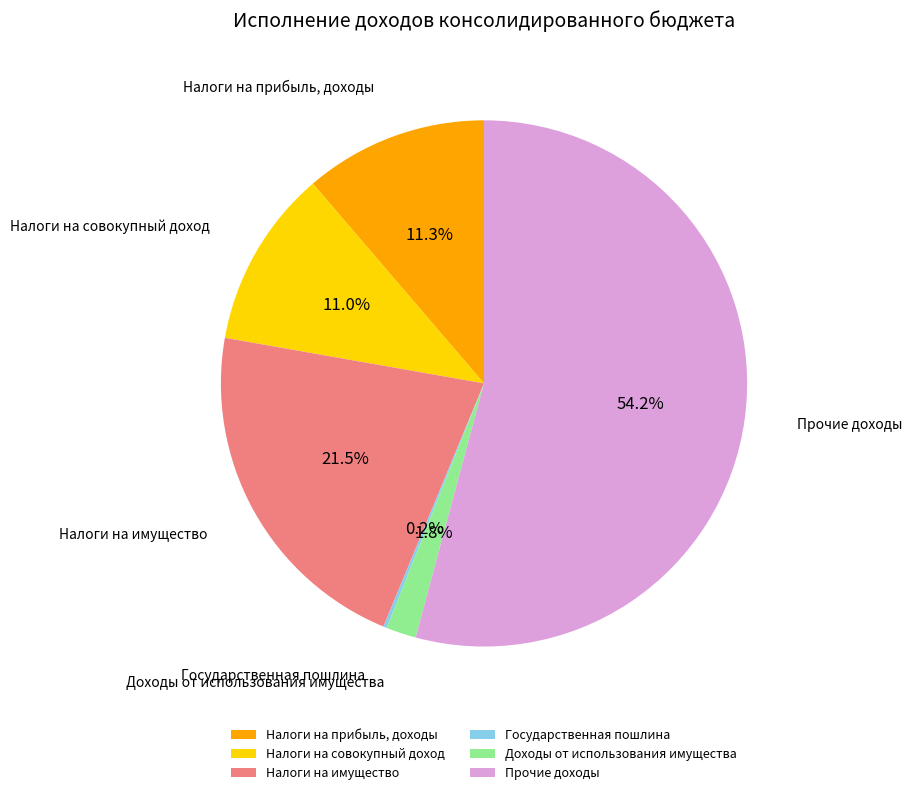

What is the ratio of the value at Налоги на имущество to the value at Прочие доходы?

0.4